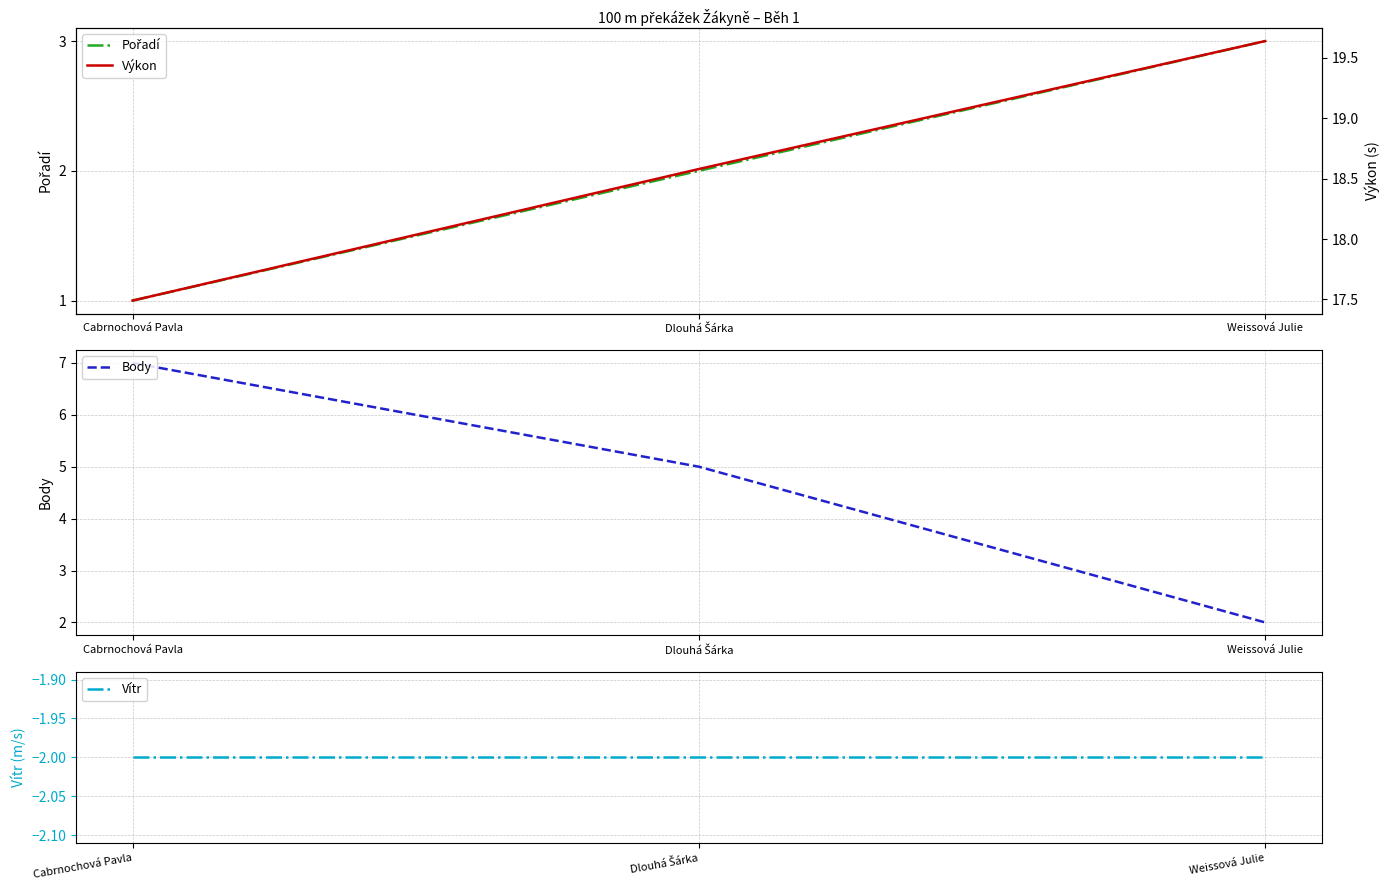

What are all the series names shown in the legend?

Pořadí, Body, Vítr, Výkon